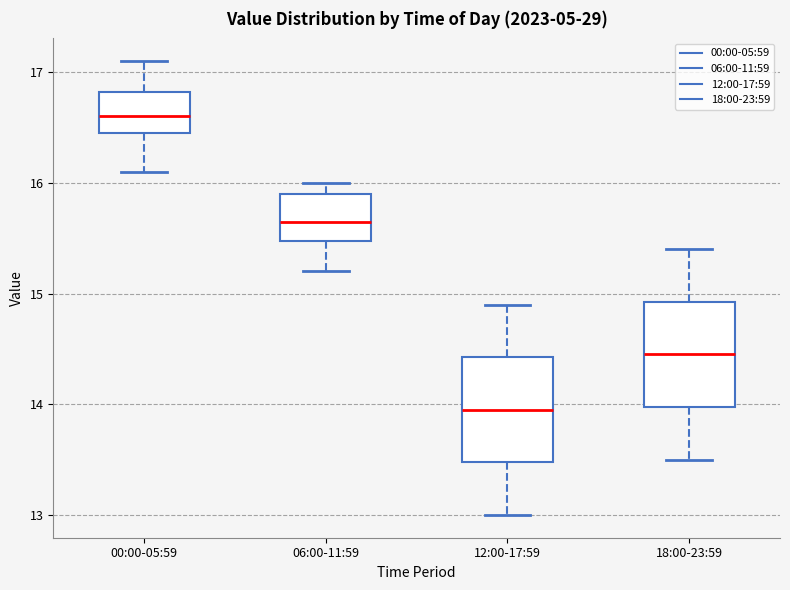

Where is the upper edge of the box for 06:00-11:59 on the y-axis? The values are not printed on the chart, so give them approximately, as read against the axis.

15.9